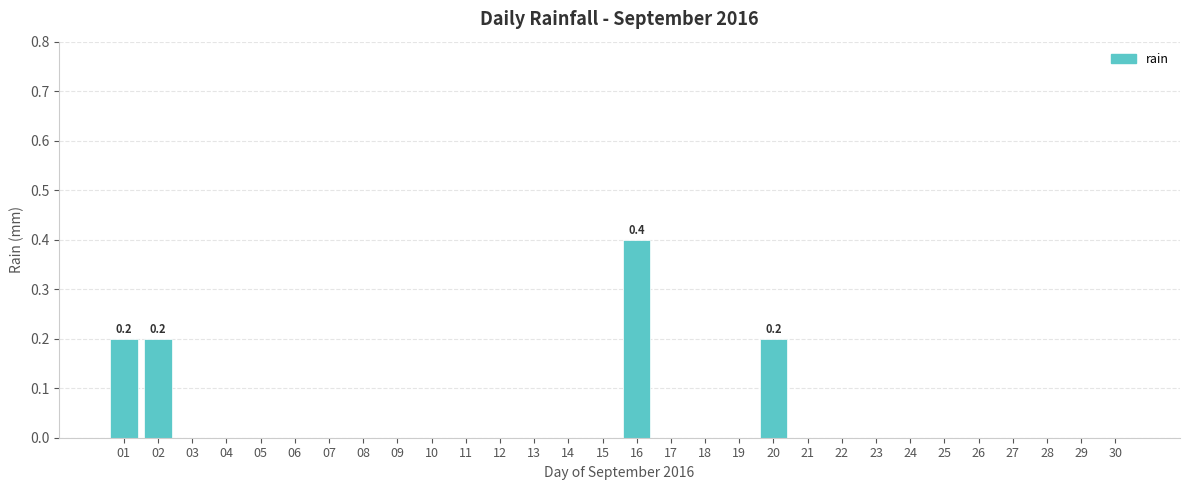

Is it true that the value at 20 is 0.3?

False